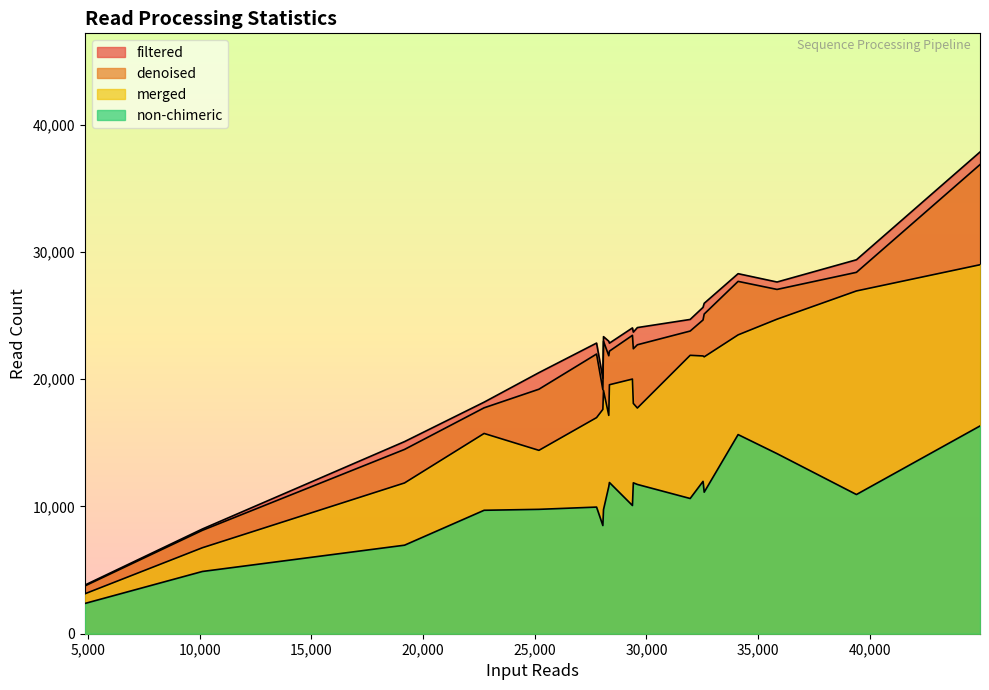

Which series has the largest total across all categories?

filtered